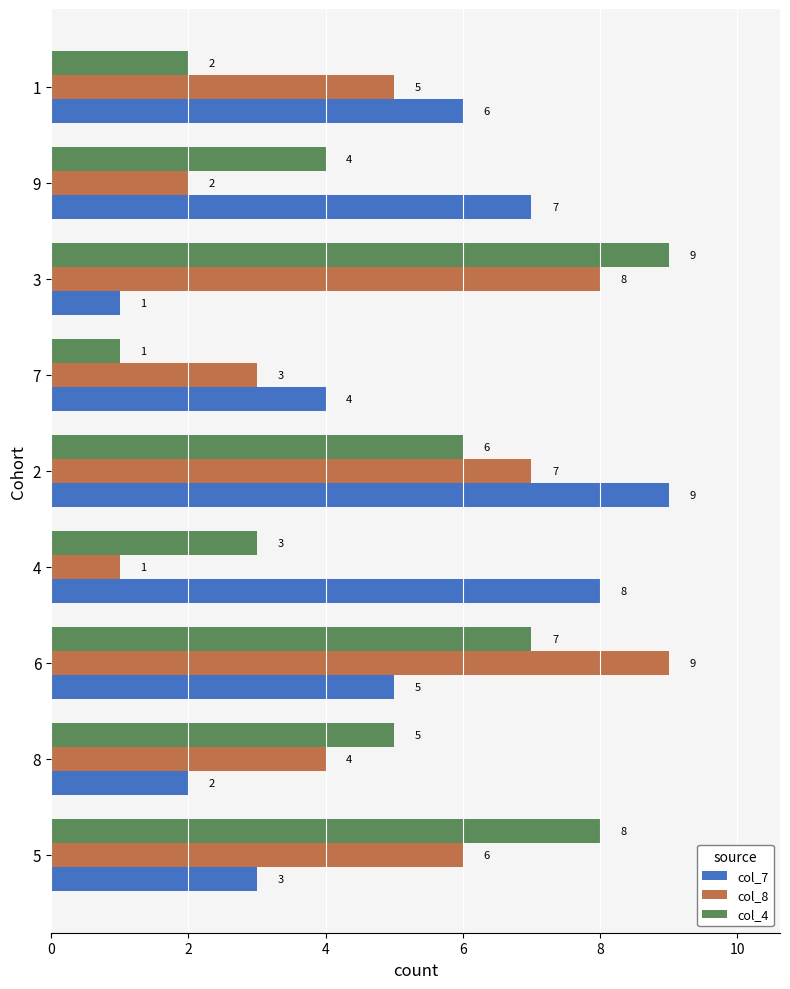

How many distinct data groups are displayed?

3